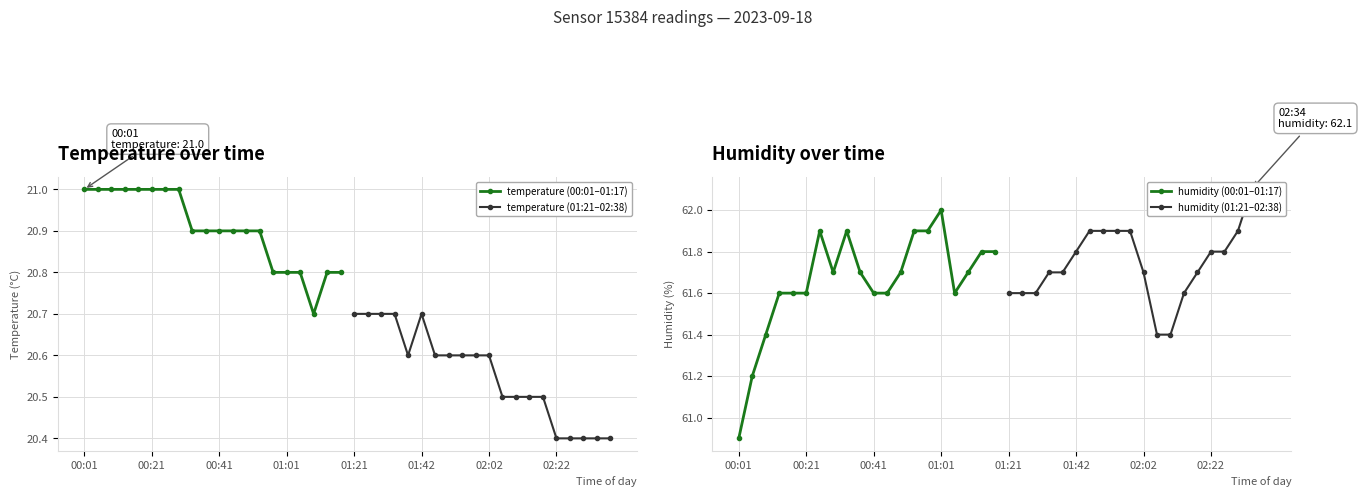

What is the lowest value of the temperature (00:01–01:17) series?

20.7